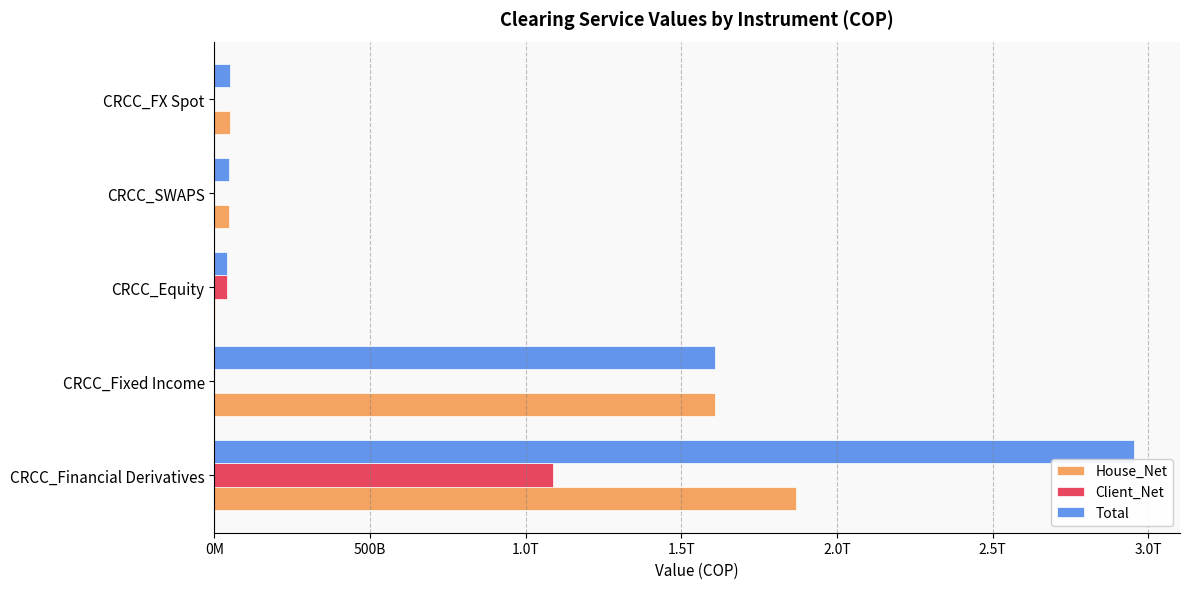

What are all the series names shown in the legend?

House_Net, Client_Net, Total